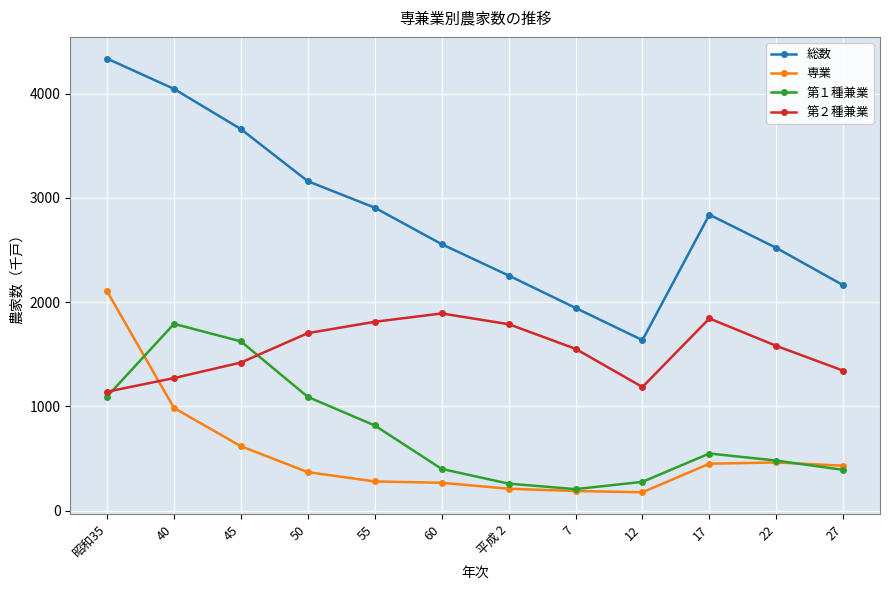

What are all the series names shown in the legend?

総数, 専業, 第１種兼業, 第２種兼業